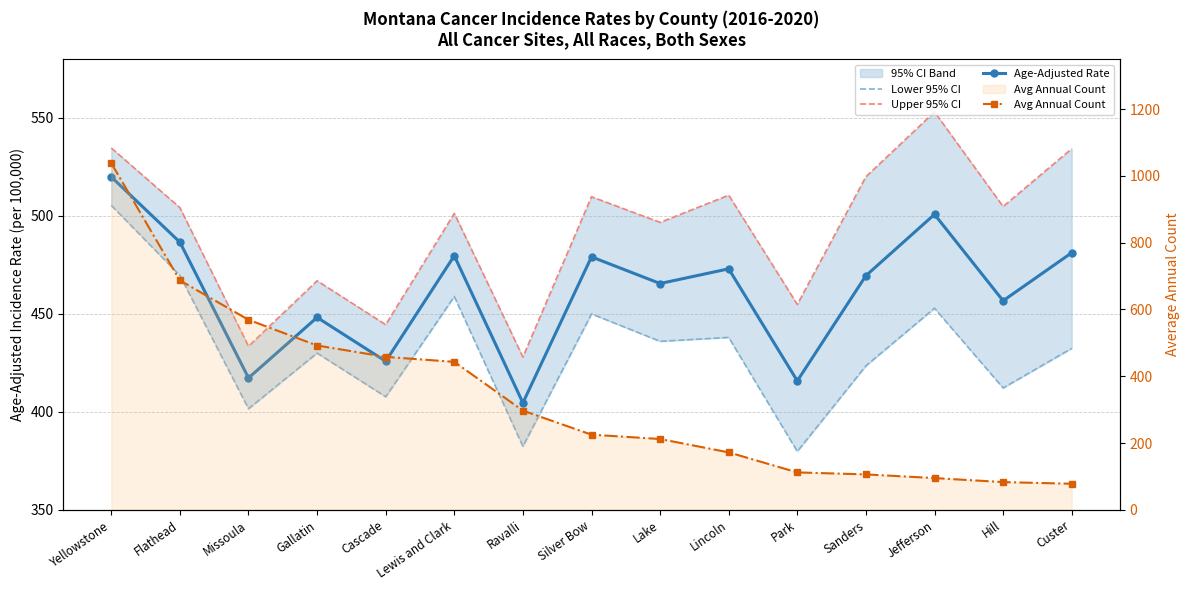

At which category is the sum across all series the highest?

Yellowstone